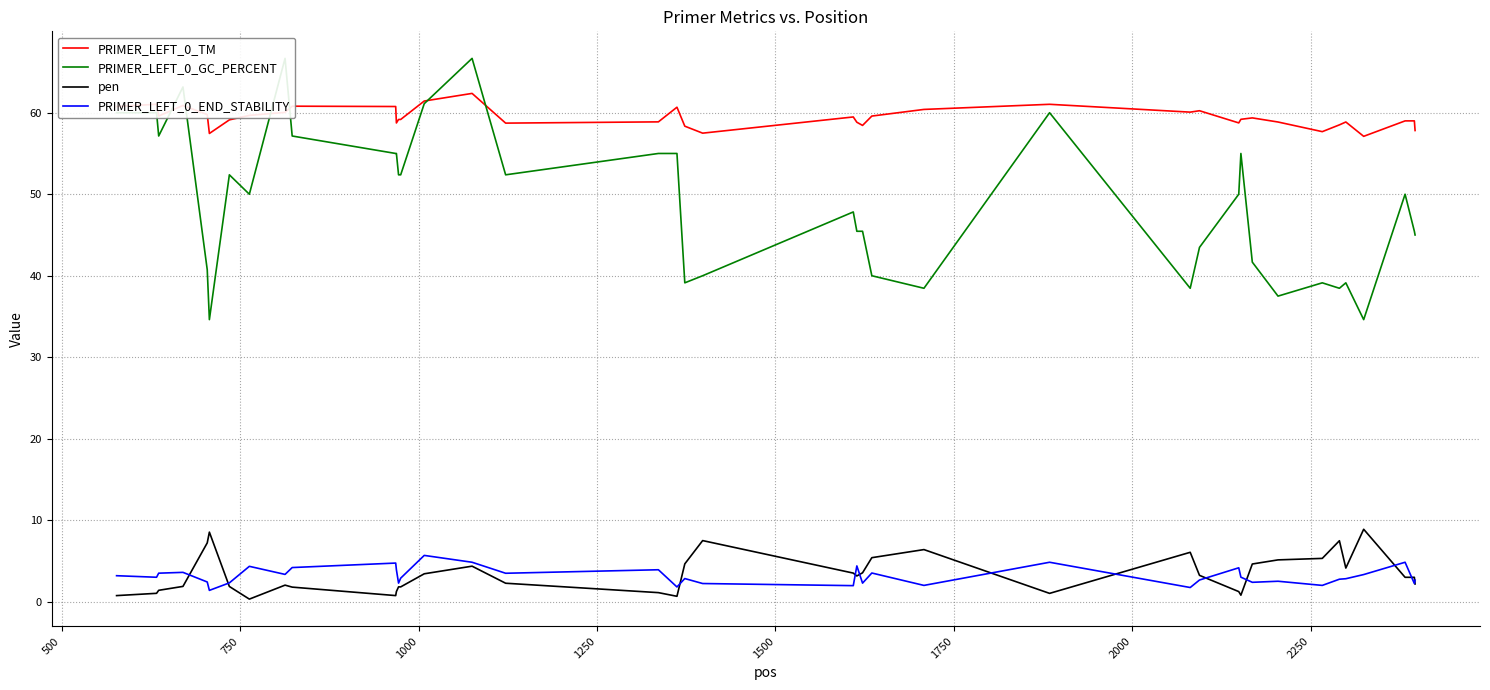

What is the lowest value of the PRIMER_LEFT_0_TM series?

57.1